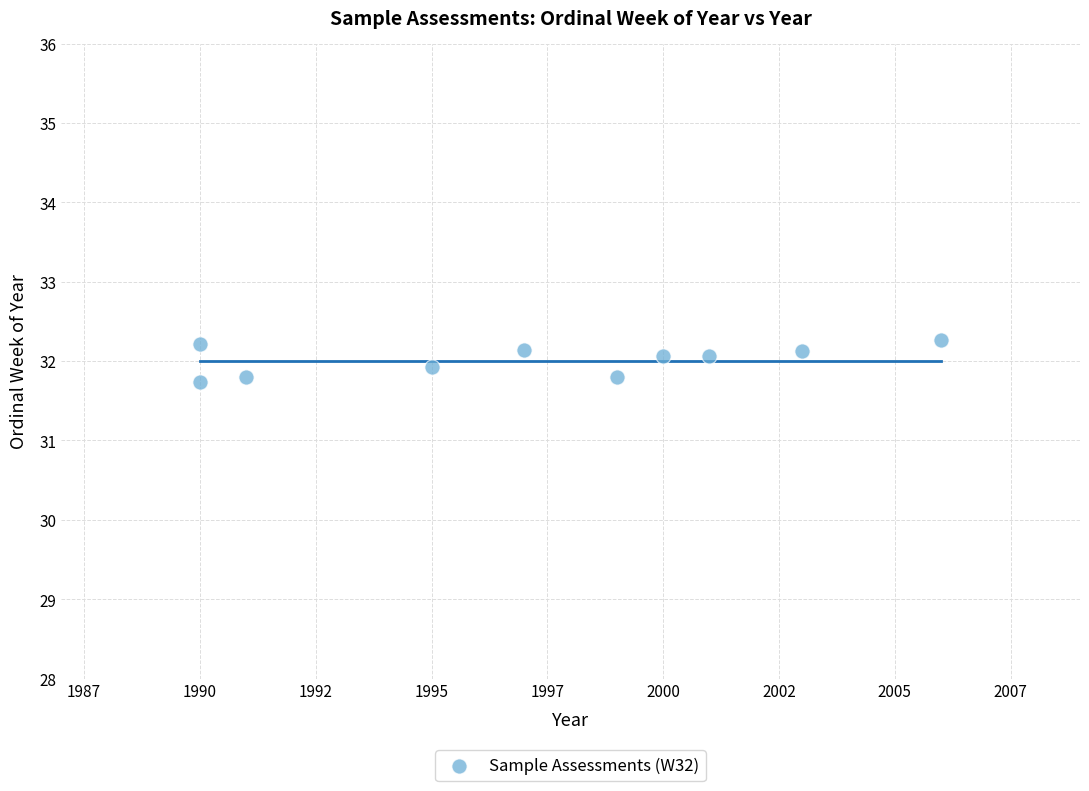

What is the average X value?

1997.2